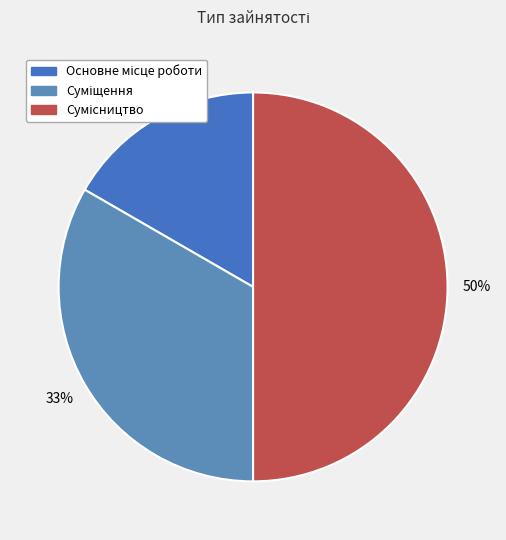

Which category has the biggest portion of the pie?

Сумісництво